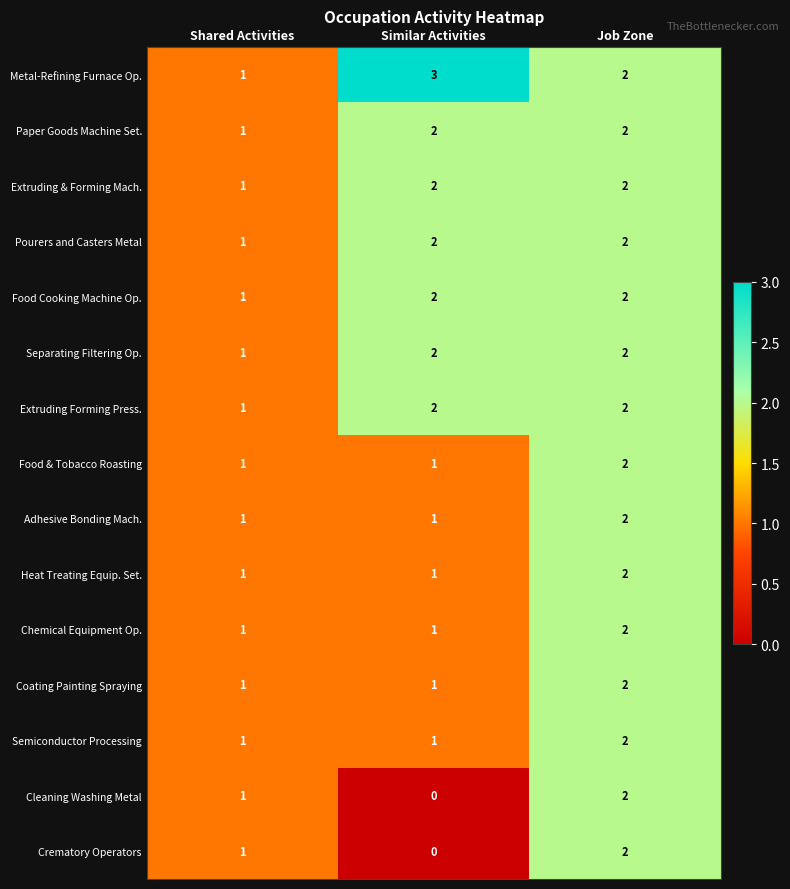

What is the sum of the Semiconductor Processing values at Job Zone and Similar Activities?

3